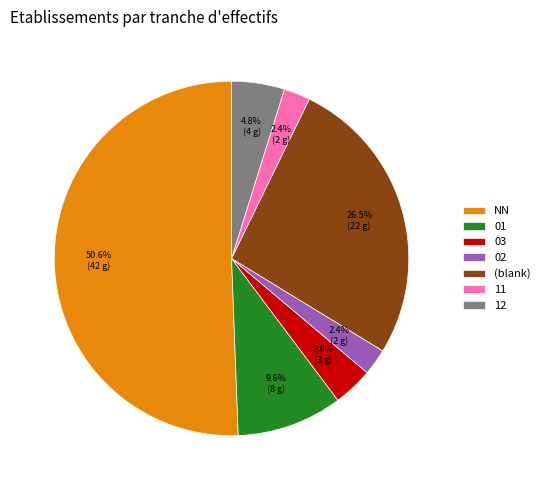

True or false: 03 accounts for 11% of the total.

False